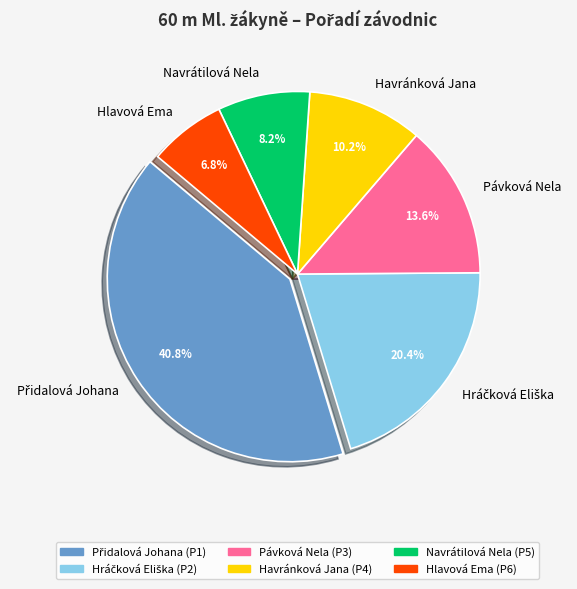

What portion of the pie excludes Pávková Nela?

86.4%